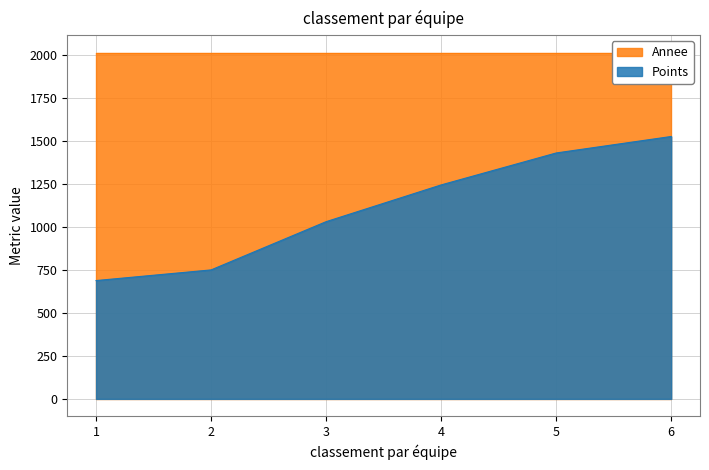

What is the average value?

1113